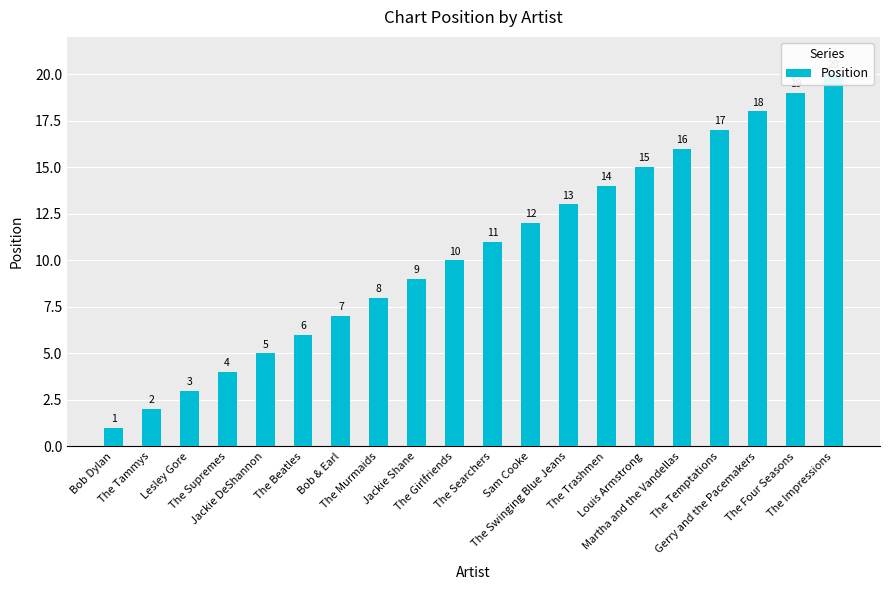

List the labels in order of value, largest first.

The Impressions, The Four Seasons, Gerry and the Pacemakers, The Temptations, Martha and the Vandellas, Louis Armstrong, The Trashmen, The Swinging Blue Jeans, Sam Cooke, The Searchers, The Girlfriends, Jackie Shane, The Murmaids, Bob & Earl, The Beatles, Jackie DeShannon, The Supremes, Lesley Gore, The Tammys, Bob Dylan